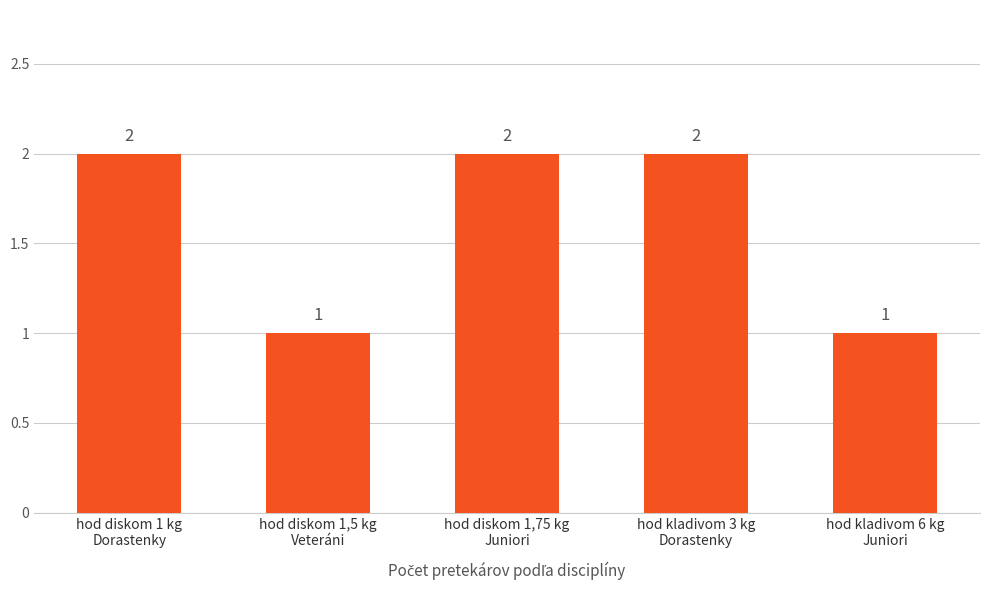

What is the label of the 1st bar from the right?

hod kladivom 6 kg
Juniori